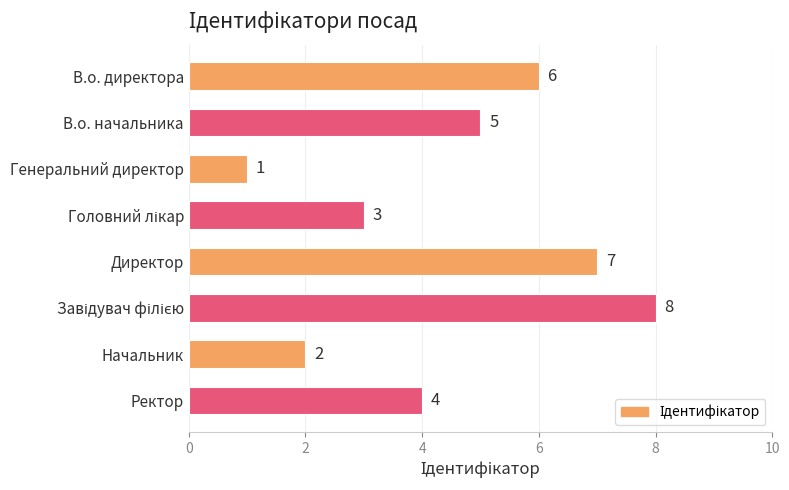

Between В.о. директора and Начальник, which is larger?

В.о. директора